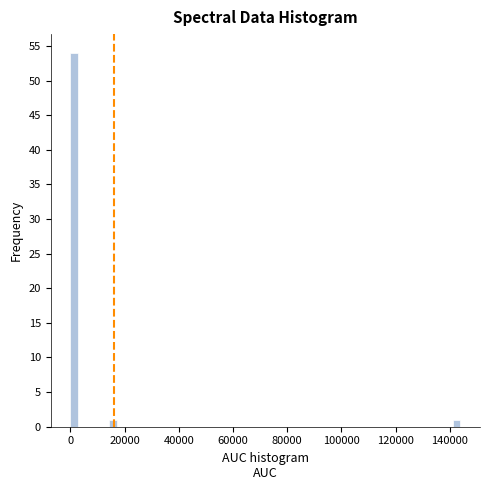

Read against the x-axis, roughly where is the centre of the tallest bar?

2000